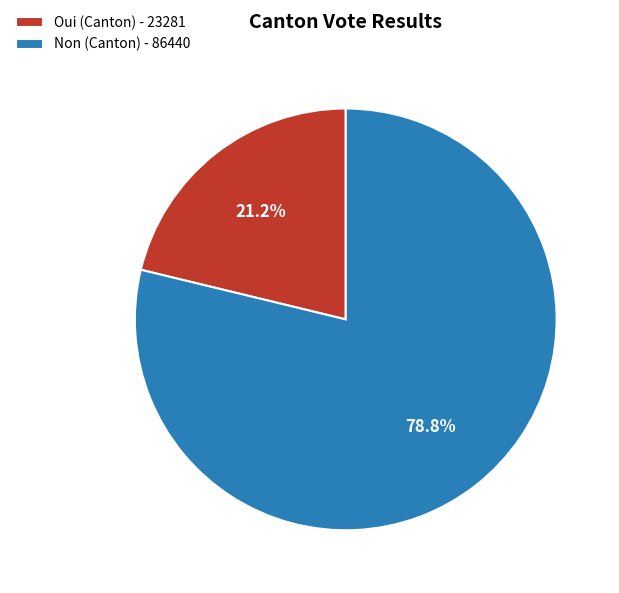

Which slice represents more than half of the pie?

Non